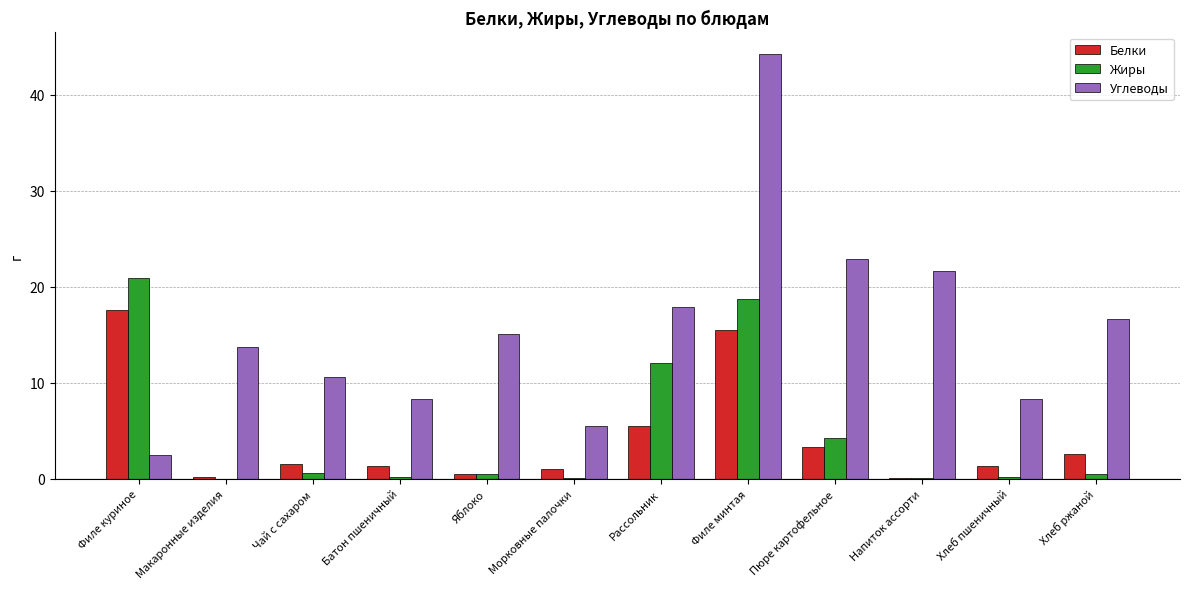

What is the maximum value shown in the chart?

44.3